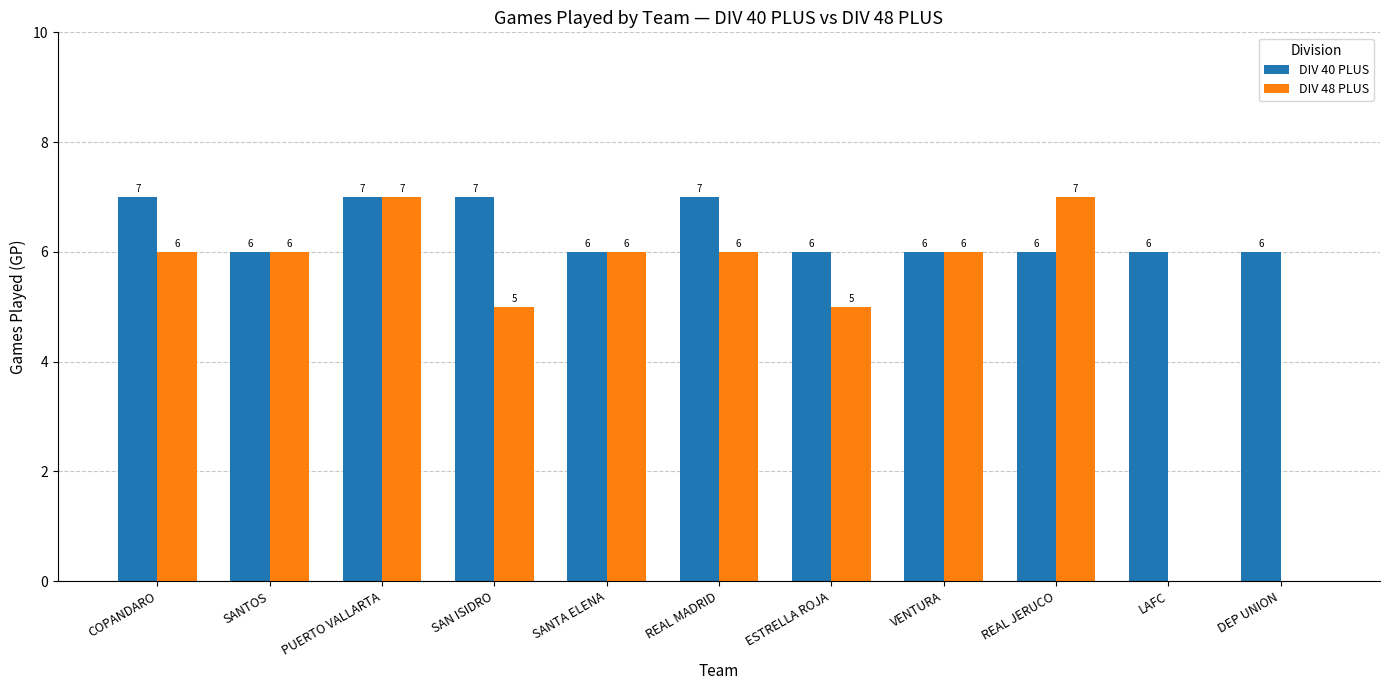

Which series has the largest total across all categories?

DIV 40 PLUS